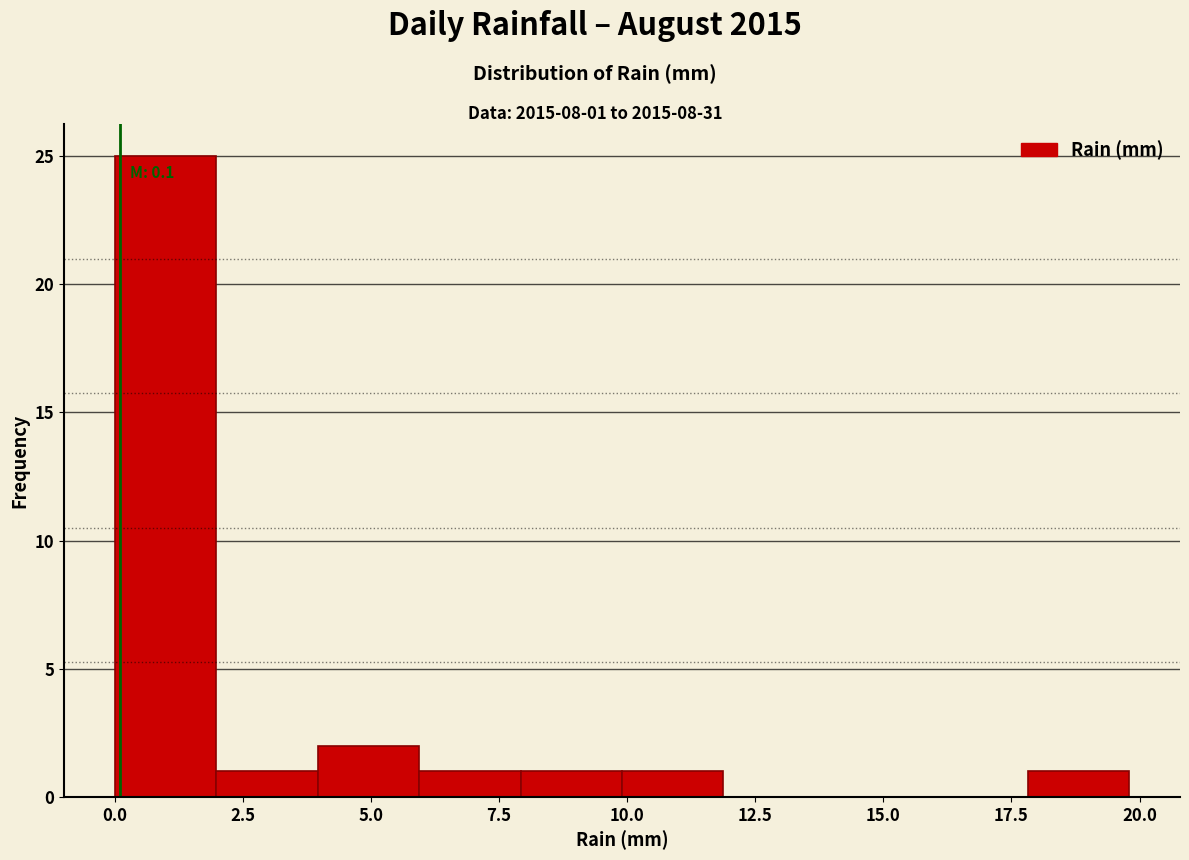

Read against the x-axis, roughly where is the centre of the tallest bar?

1.0